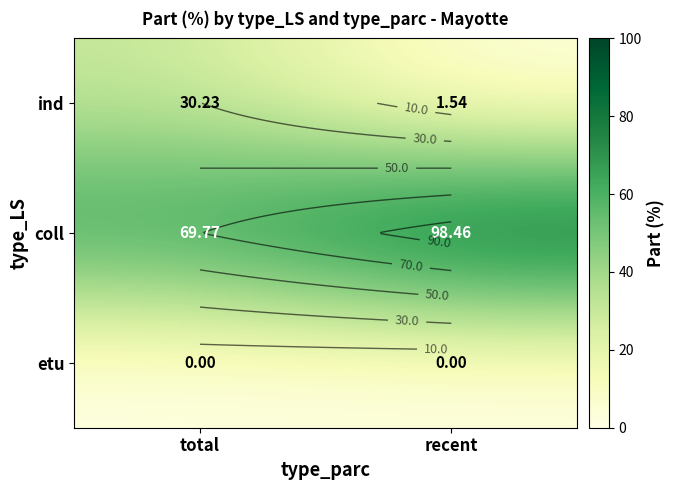

What is the difference between the maximum and minimum values in the ind series?

28.7